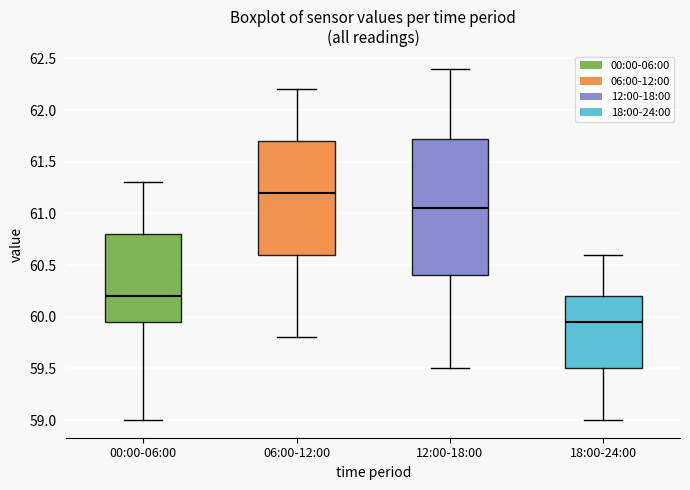

Which box is the tallest, from its lower edge to its upper edge?

12:00-18:00